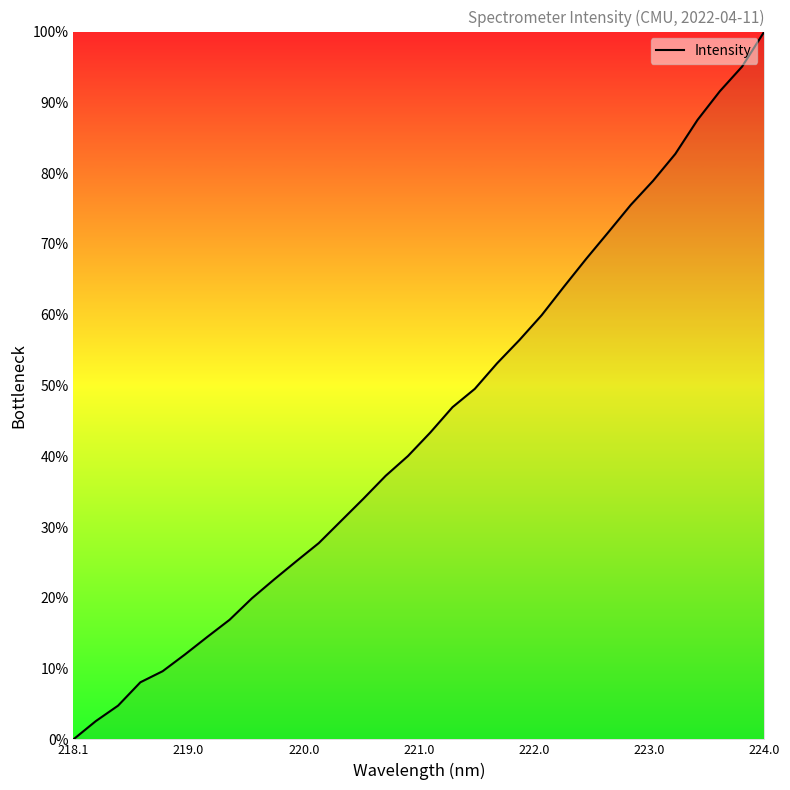

What is the maximum value shown in the chart?

100.0